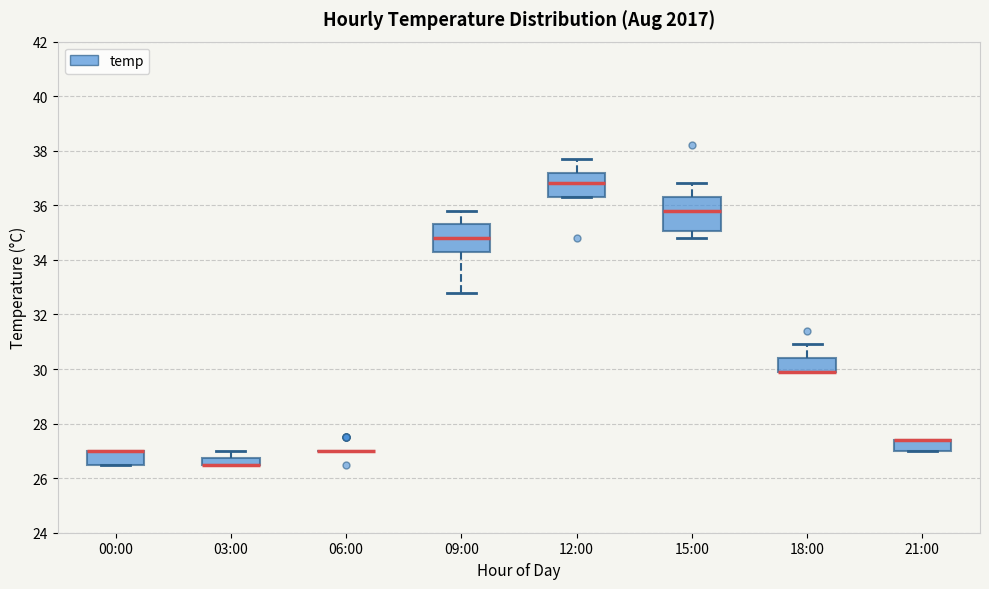

Which box is the tallest, from its lower edge to its upper edge?

15:00